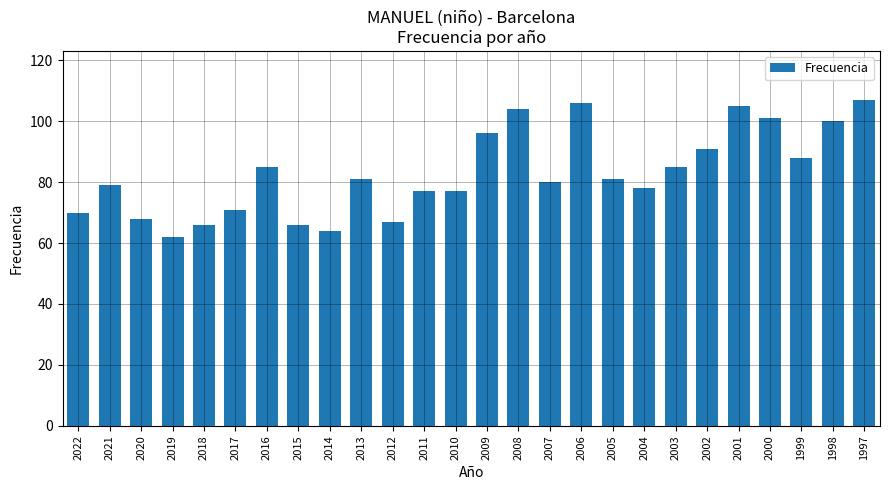

What is the value of the 13th bar from the left?

77